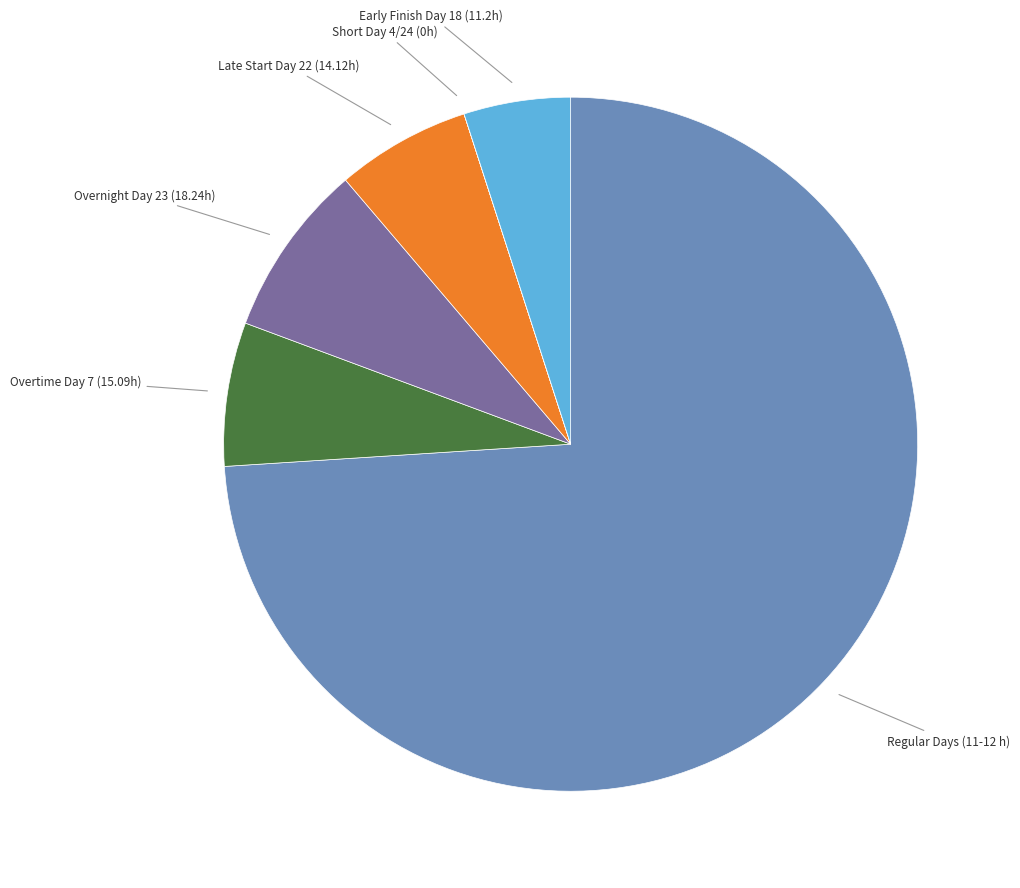

What is the largest slice in the pie chart?

Regular Days (11-12 h)